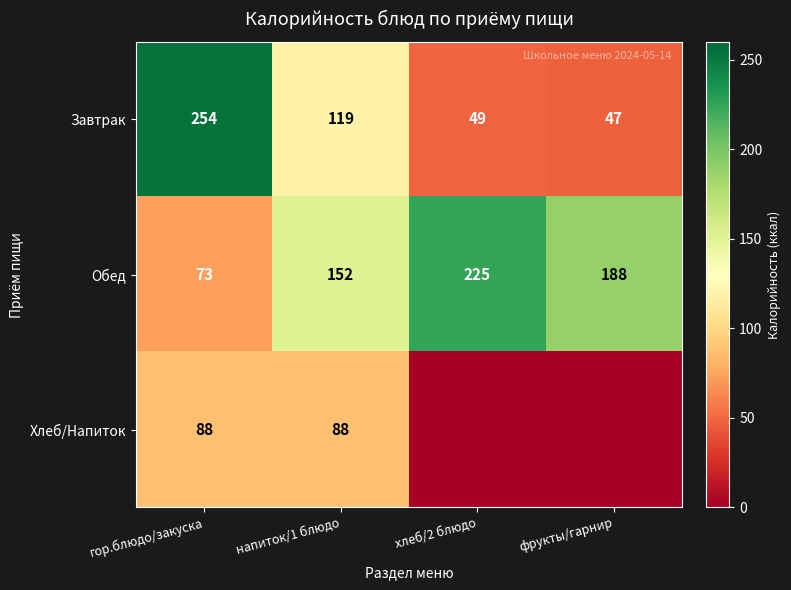

What is the difference between the highest and lowest values at хлеб/2 блюдо?

225